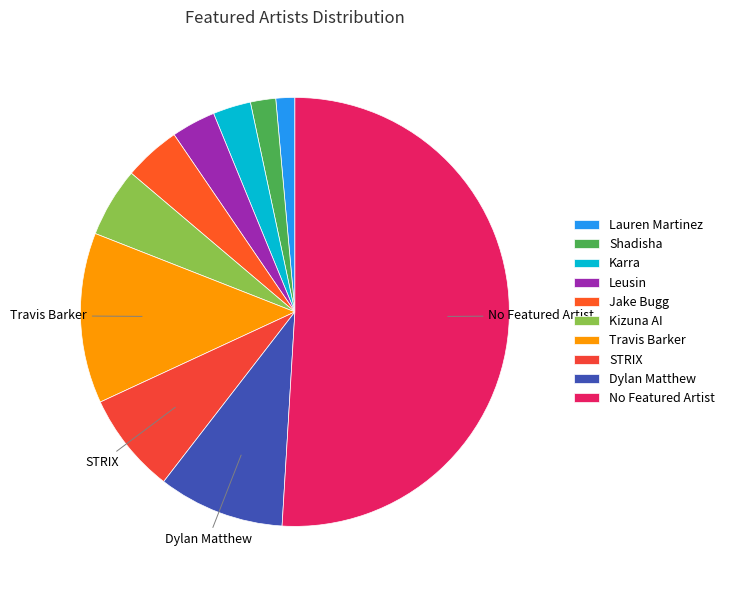

What is the largest slice in the pie chart?

No Featured Artist